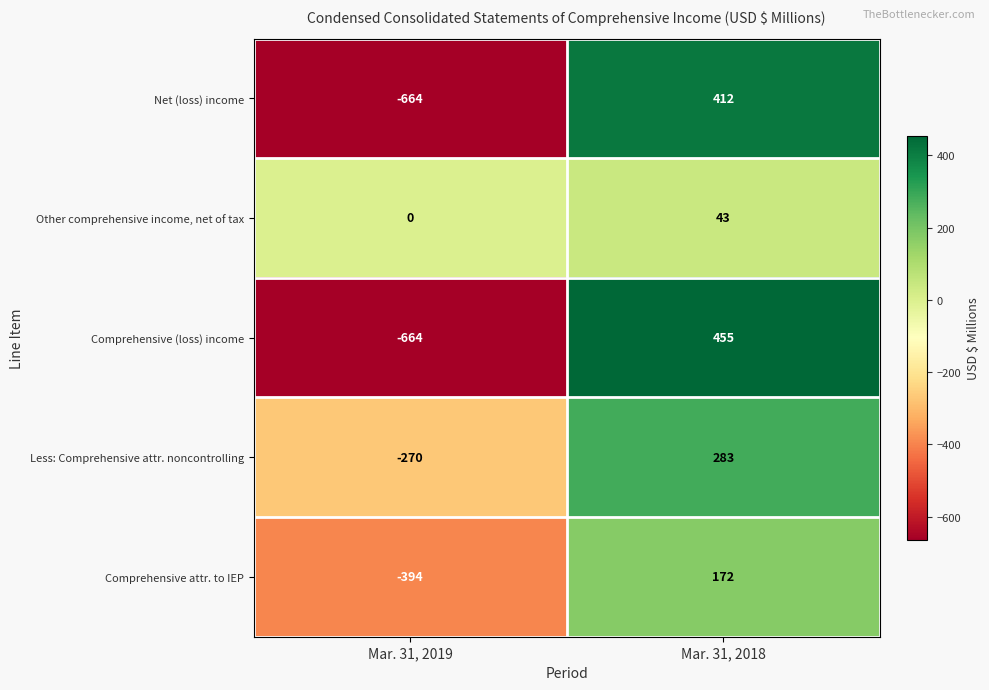

Rank the categories by Less: Comprehensive attr. noncontrolling value from highest to lowest.

Mar. 31, 2018, Mar. 31, 2019